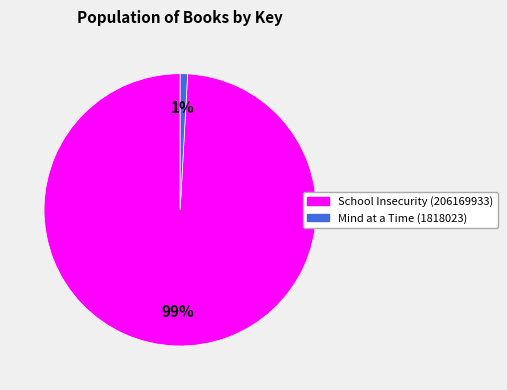

True or false: School Insecurity (206169933) accounts for 99% of the total.

True